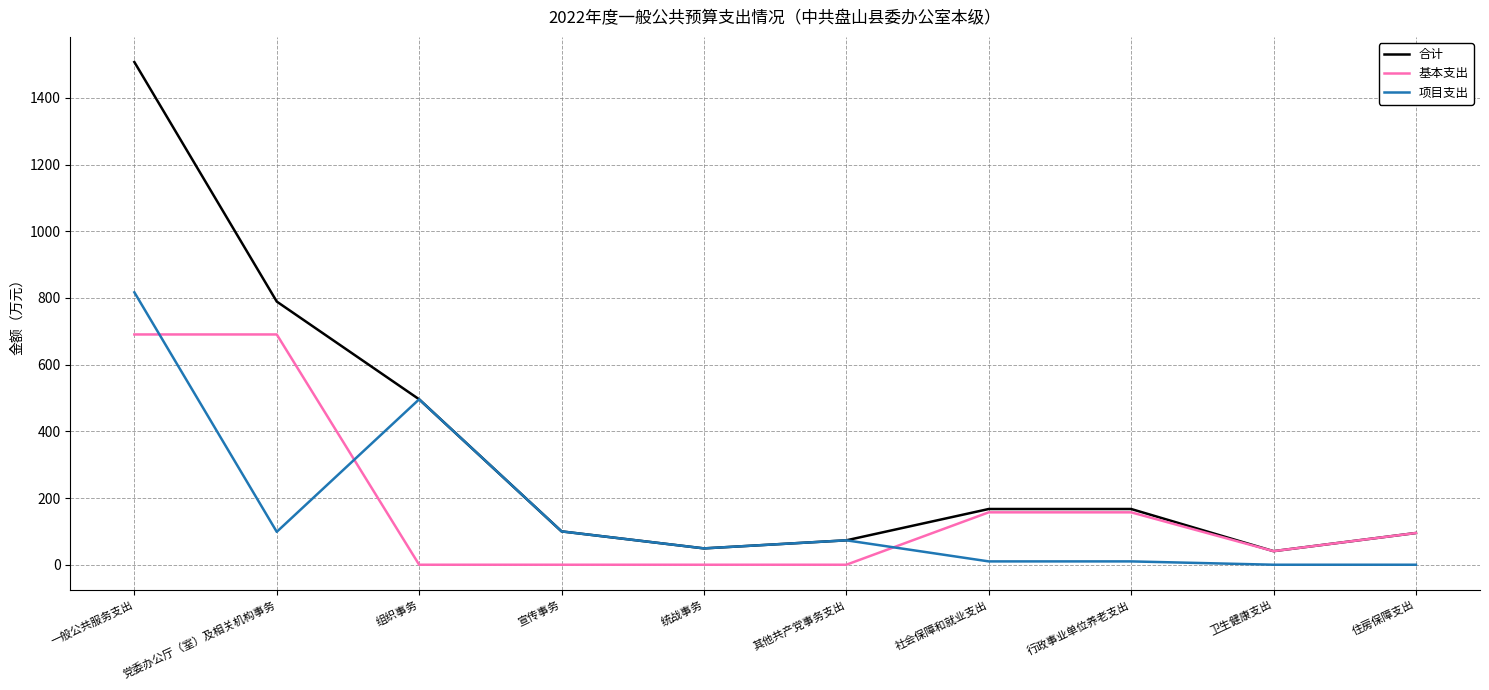

Between 党委办公厅（室）及相关机构事务 and 住房保障支出, which series saw the biggest shift?

合计